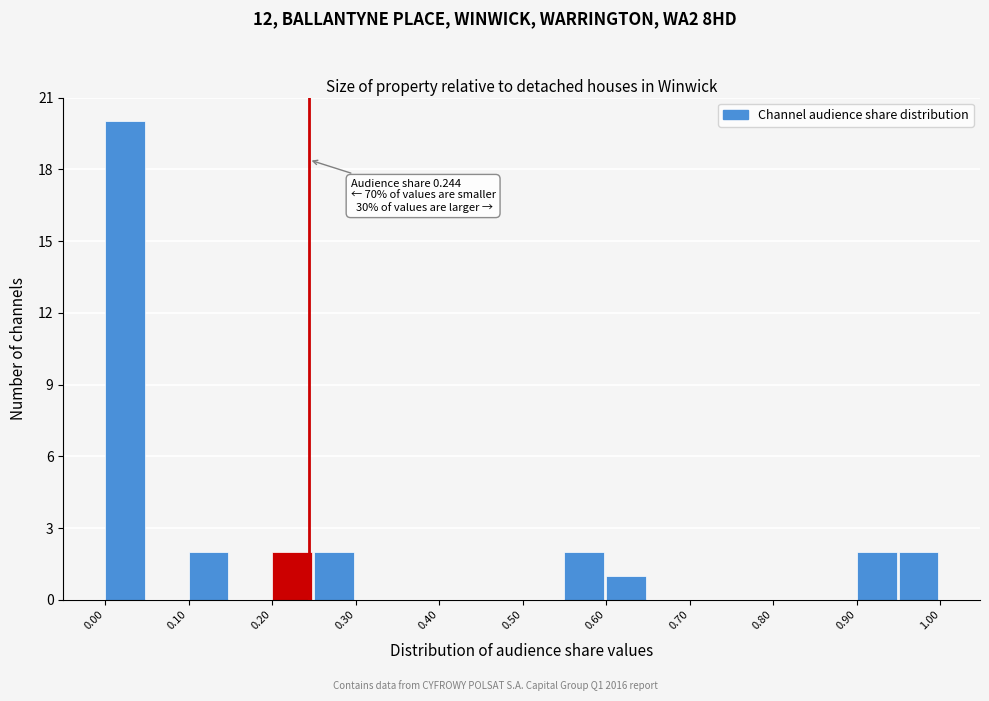

Over which range of the x-axis is the bar tallest?

0.00 to 0.05